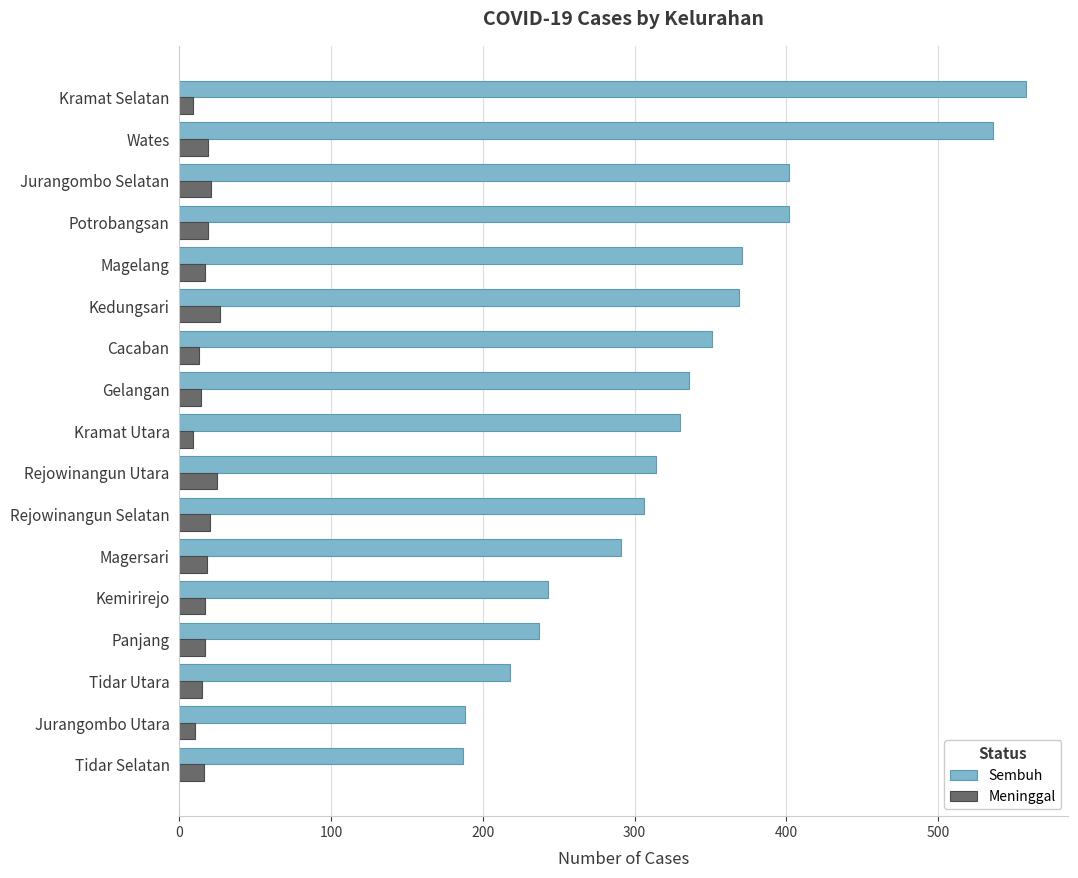

What is the sum of all Meninggal values?

286